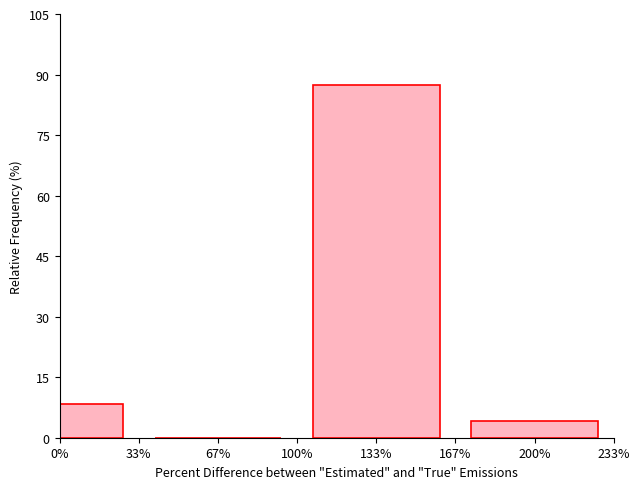

Reading right to left, what are all the values shown in this chart?

200%=4.2	133%=87.5	67%=0.0	0%=8.3